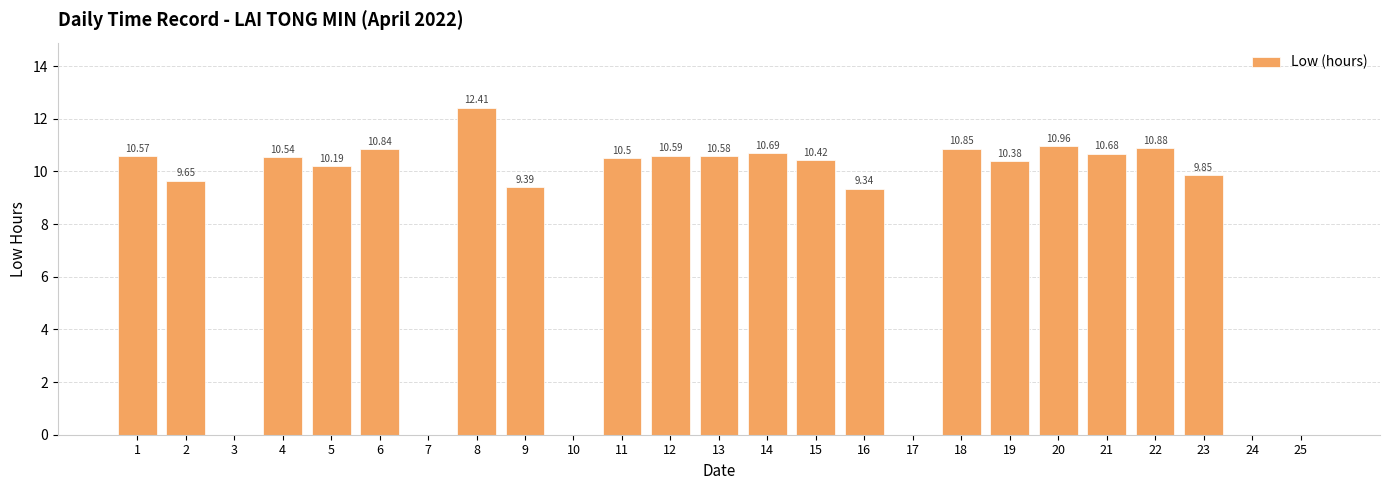

What is the change in value from 13 to 20?

+0.4